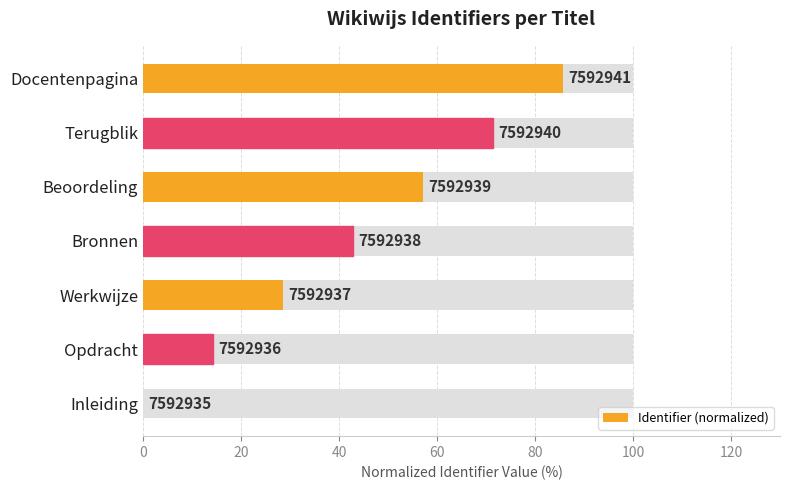

Is it true that the value at Opdracht is 14.3?

True